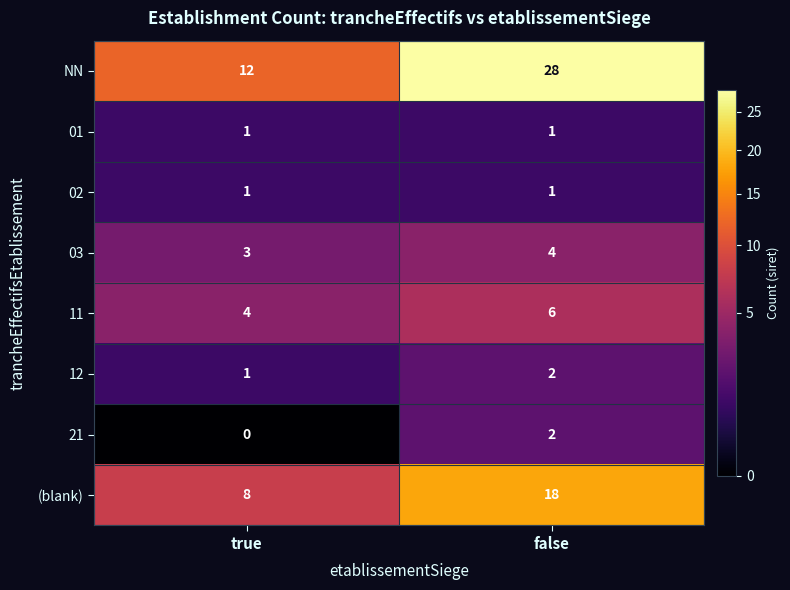

True or false: 01 has a value of 1 at true.

True